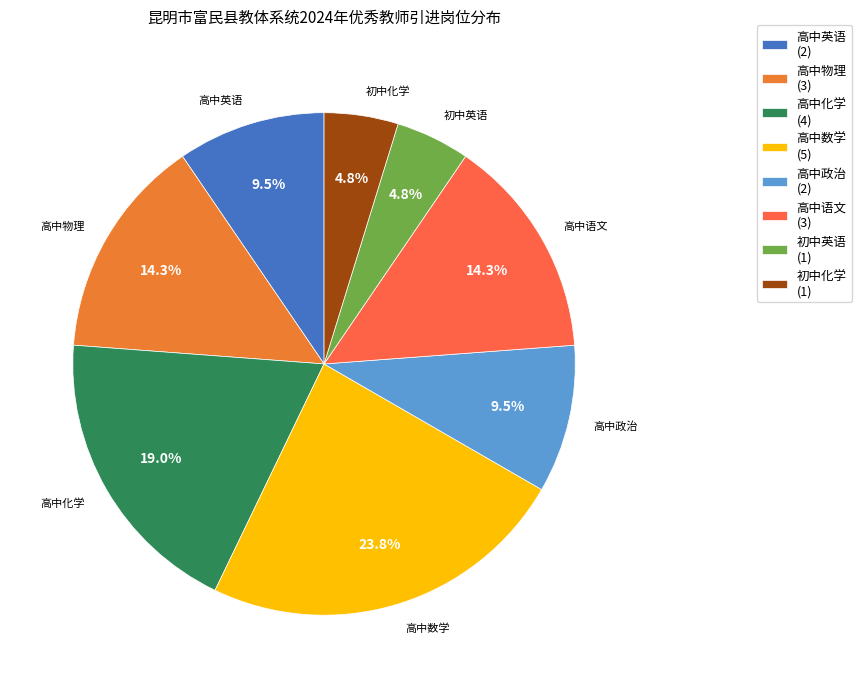

What is the total percentage of 高中物理 and 初中化学?

19.0%